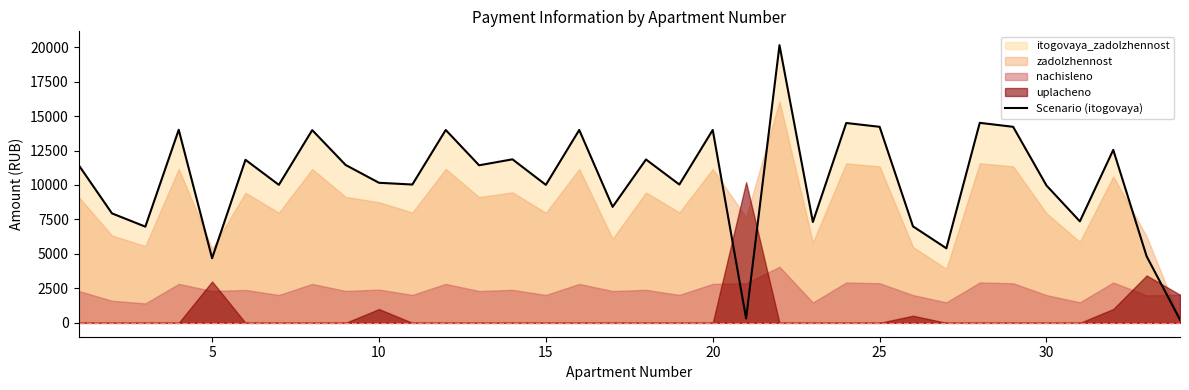

What is the value of the 22nd point from the left?

20138.2